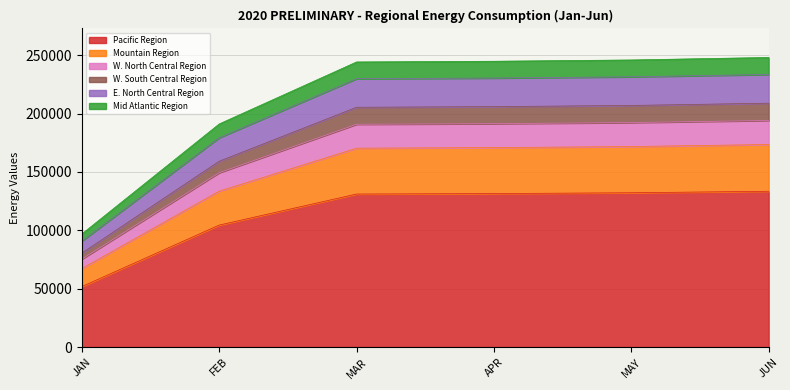

The value of Pacific Region at APR is 79248.0. True or false?

False